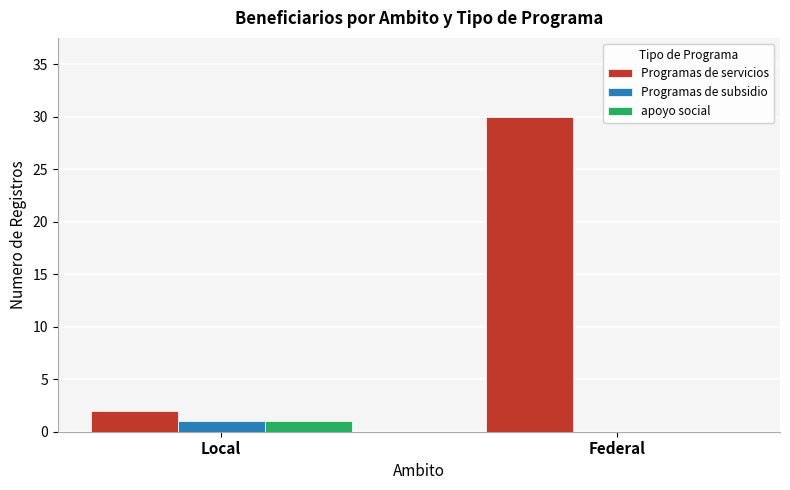

What is the total value across all series at Local?

4